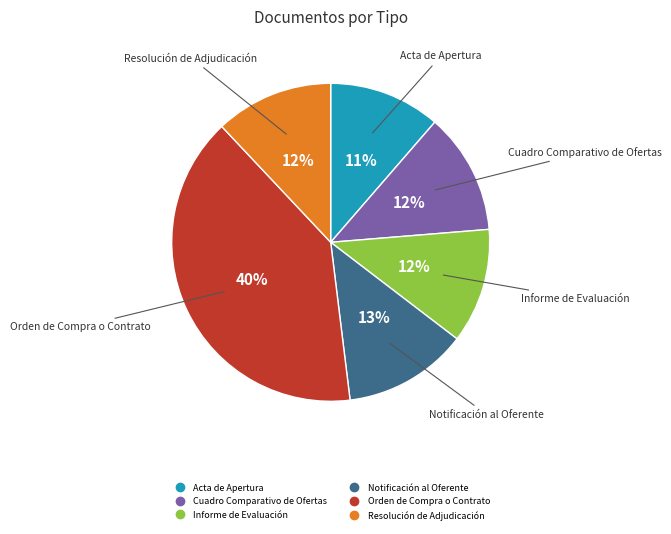

What percentage is the Resolución de Adjudicación slice, to the nearest percent?

12%